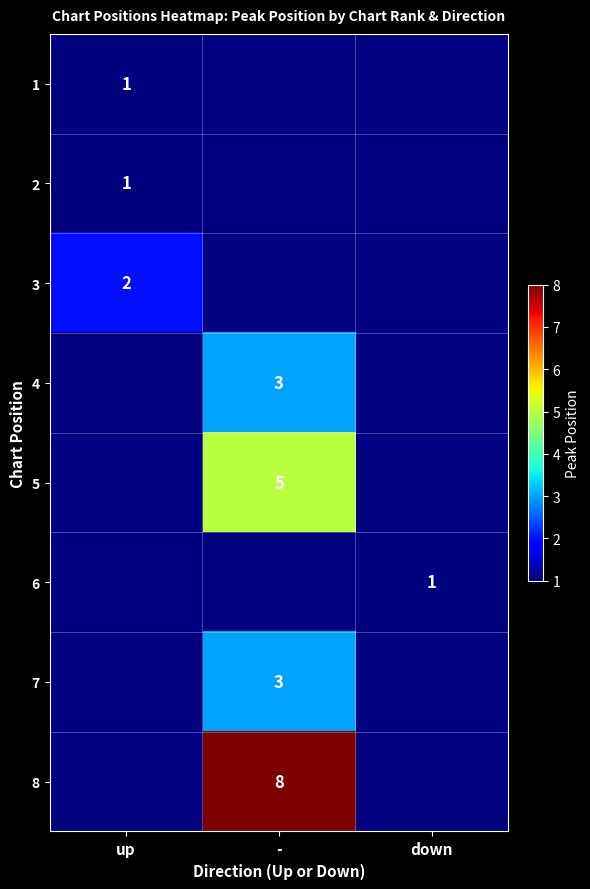

The value of 6 at down is 1. True or false?

True